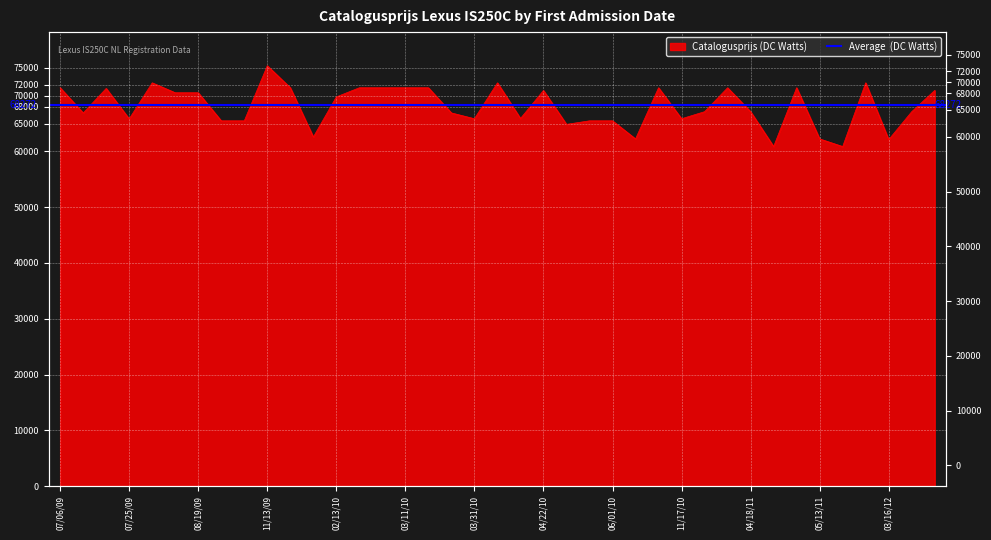

At which category does the chart reach its peak across all series?

11/13/09